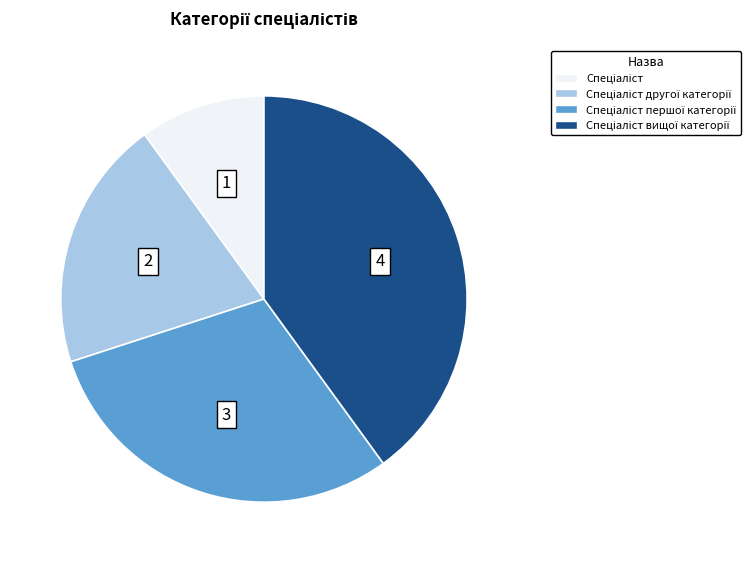

Is there a majority slice in this chart?

No